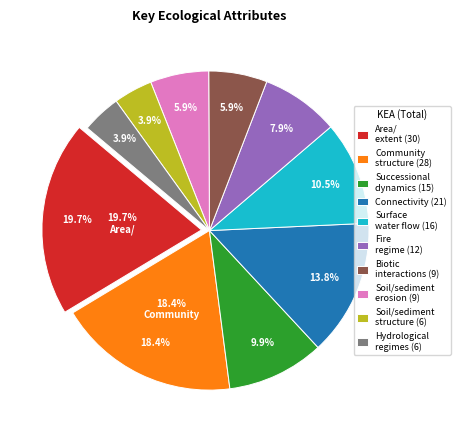

True or false: Area/ extent of community accounts for 5% of the total.

False